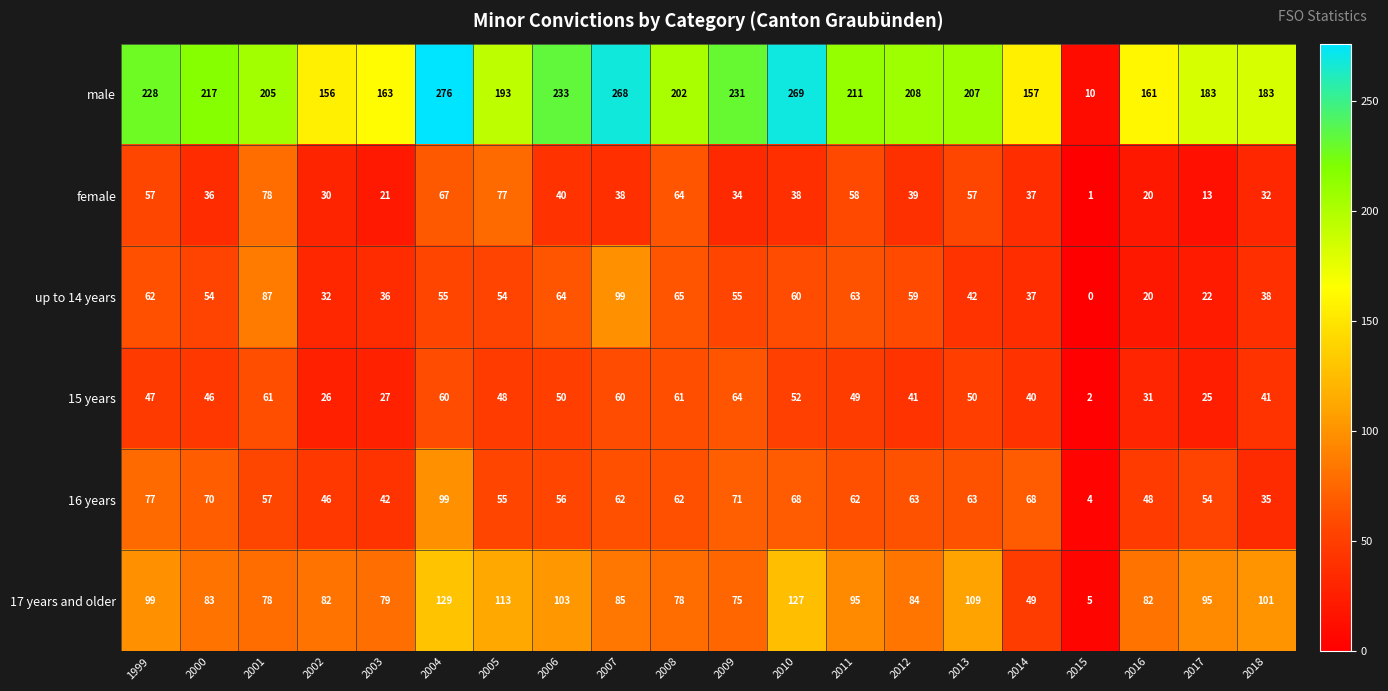

What is the difference between the up to 14 years values at 2007 and 2015?

99